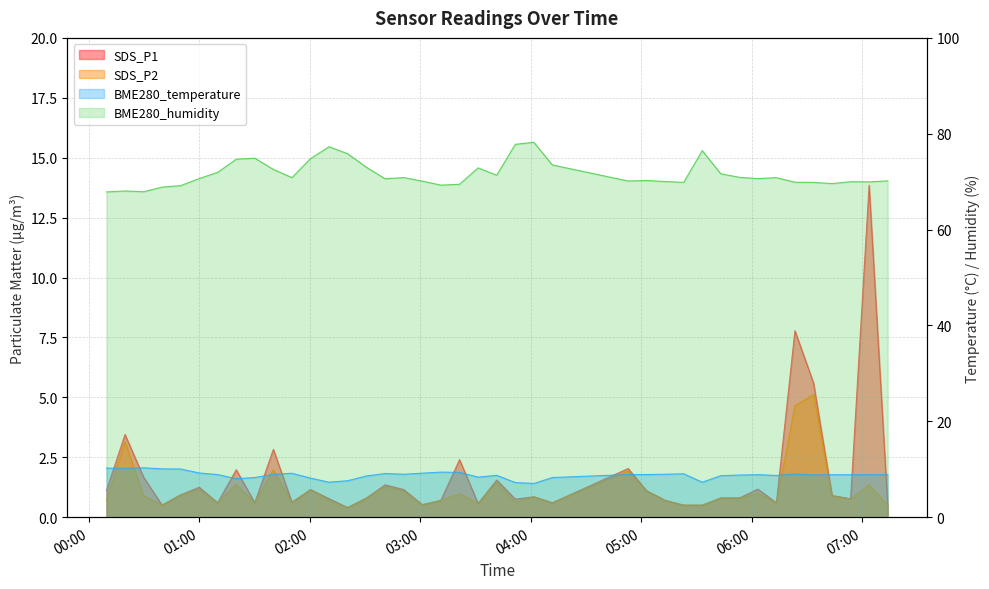

At which category is the sum across all series the highest?

2022/12/06 07:03:42